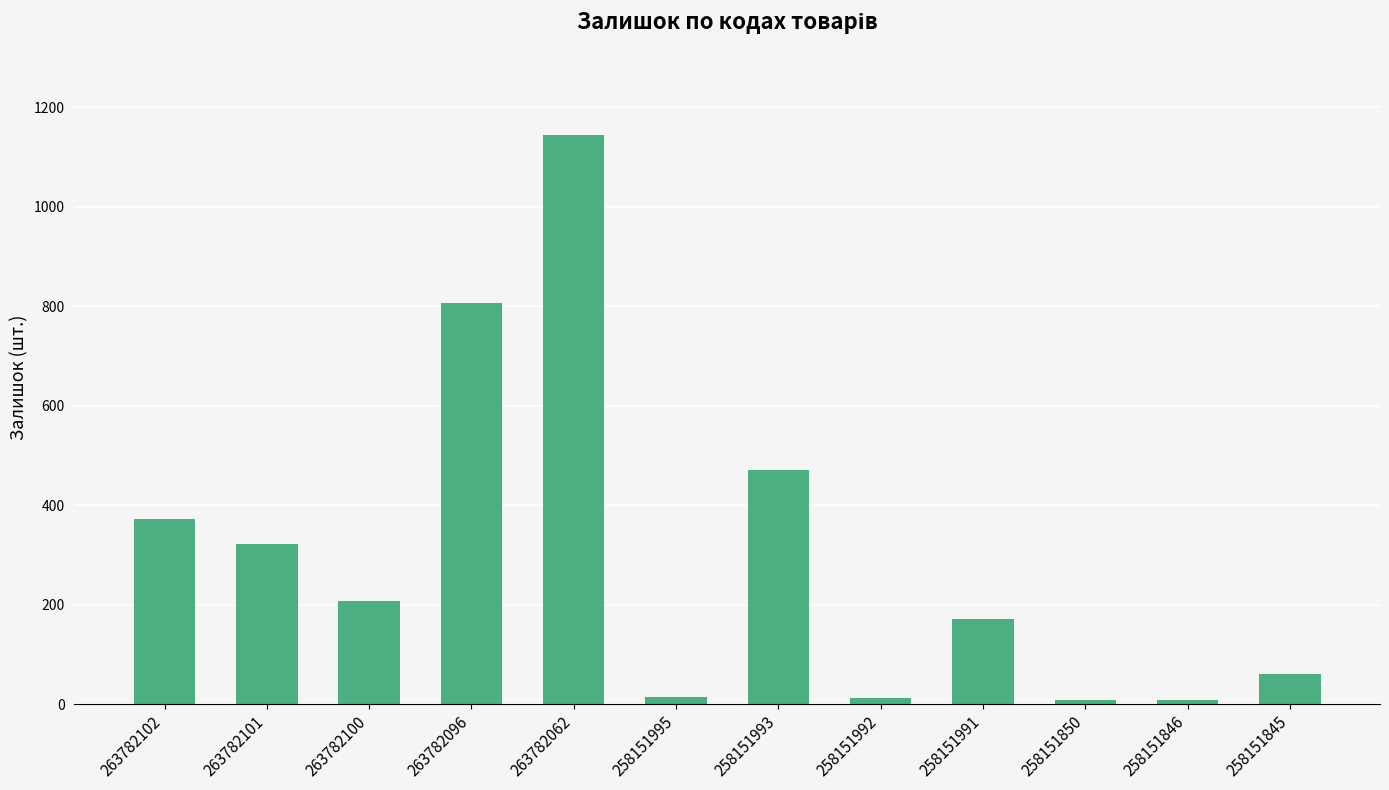

Where is the data nearest to the value 576?

258151993